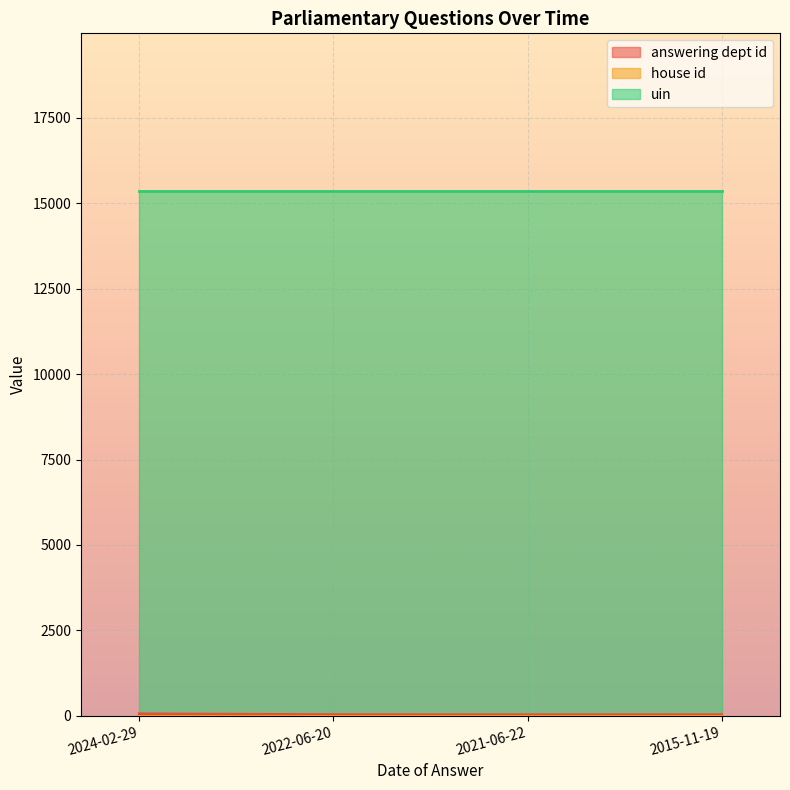

True or false: answering dept id has more than 0 interior local peaks.

False